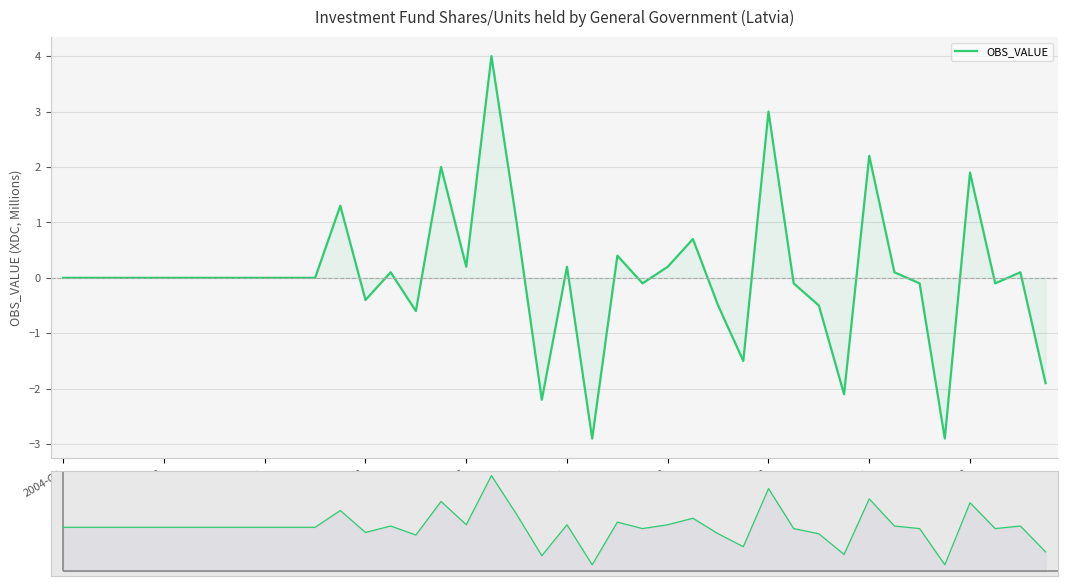

Where is the data nearest to the value 0?

2004-Q1